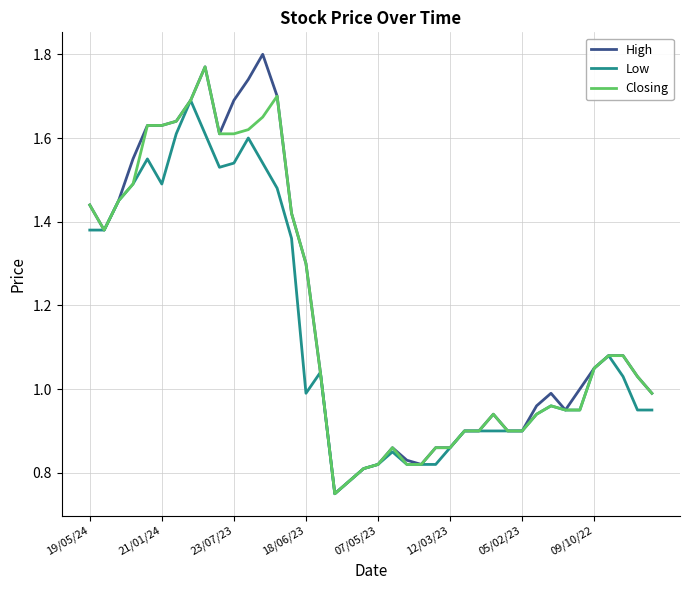

Which series has the largest range (max minus min)?

High